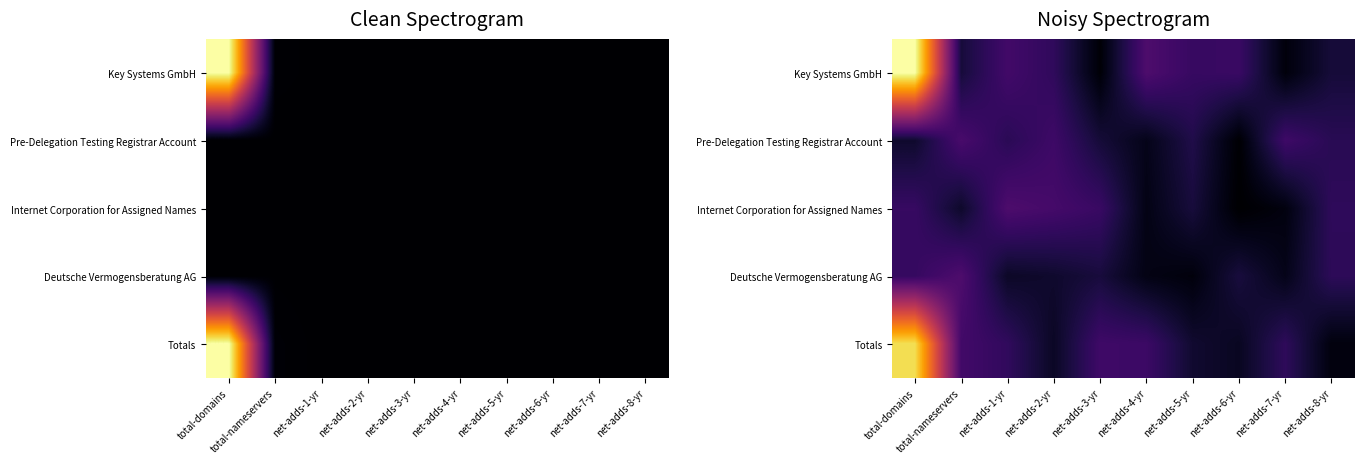

List the series in order of their peak value, highest first.

Key Systems GmbH, Totals, Deutsche Vermogensberatung AG, Internet Corporation for Assigned Names, Pre-Delegation Testing Registrar Account